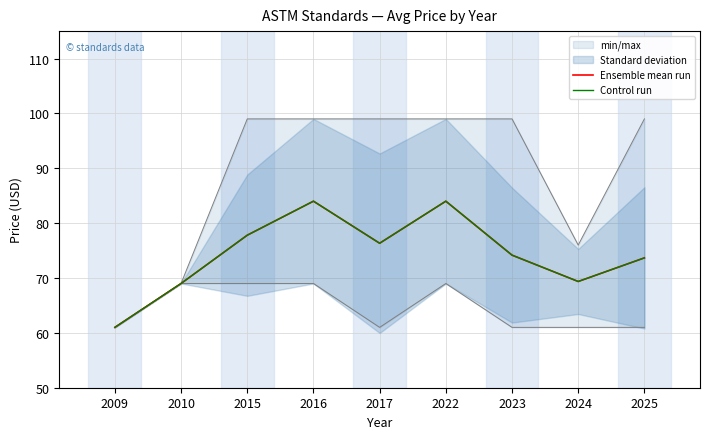

Reading right to left, extract all data points from this chart.

Ensemble mean run: 2025=73.7	2024=69.4	2023=74.2	2022=84.0	2017=76.3	2016=84.0	2015=77.8	2010=69.0	2009=61.0
Control run: 2025=73.7	2024=69.4	2023=74.2	2022=84.0	2017=76.3	2016=84.0	2015=77.8	2010=69.0	2009=61.0